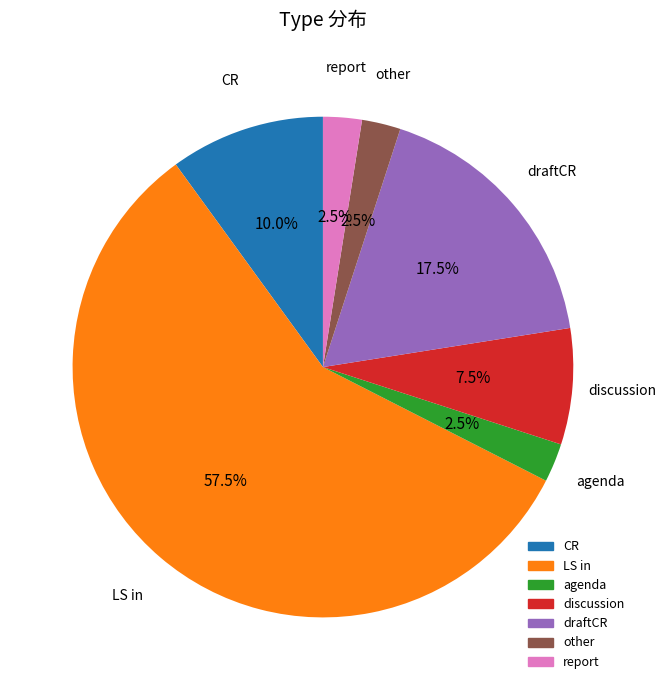

Does any single category account for the majority?

Yes